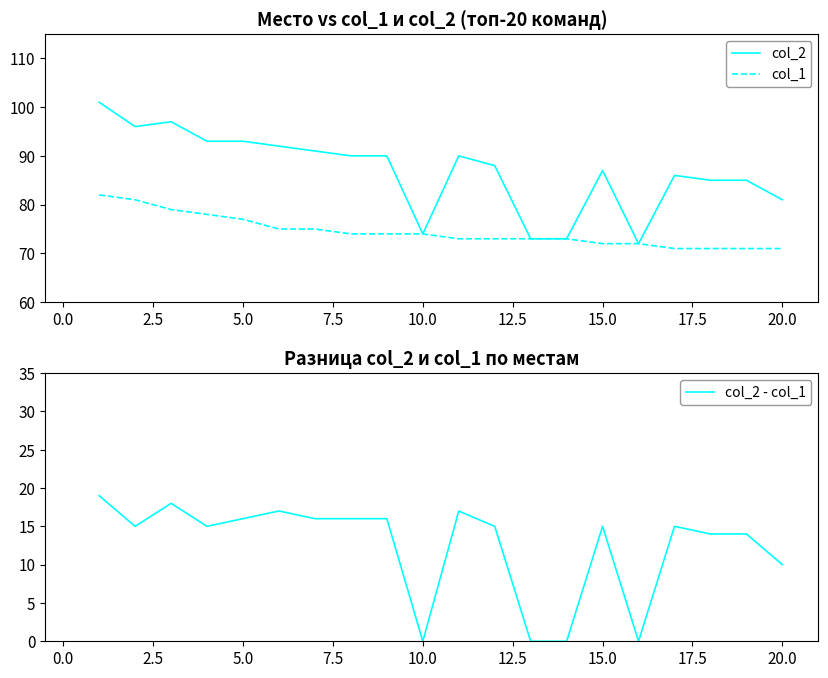

Does the chart have visible grid lines?

No